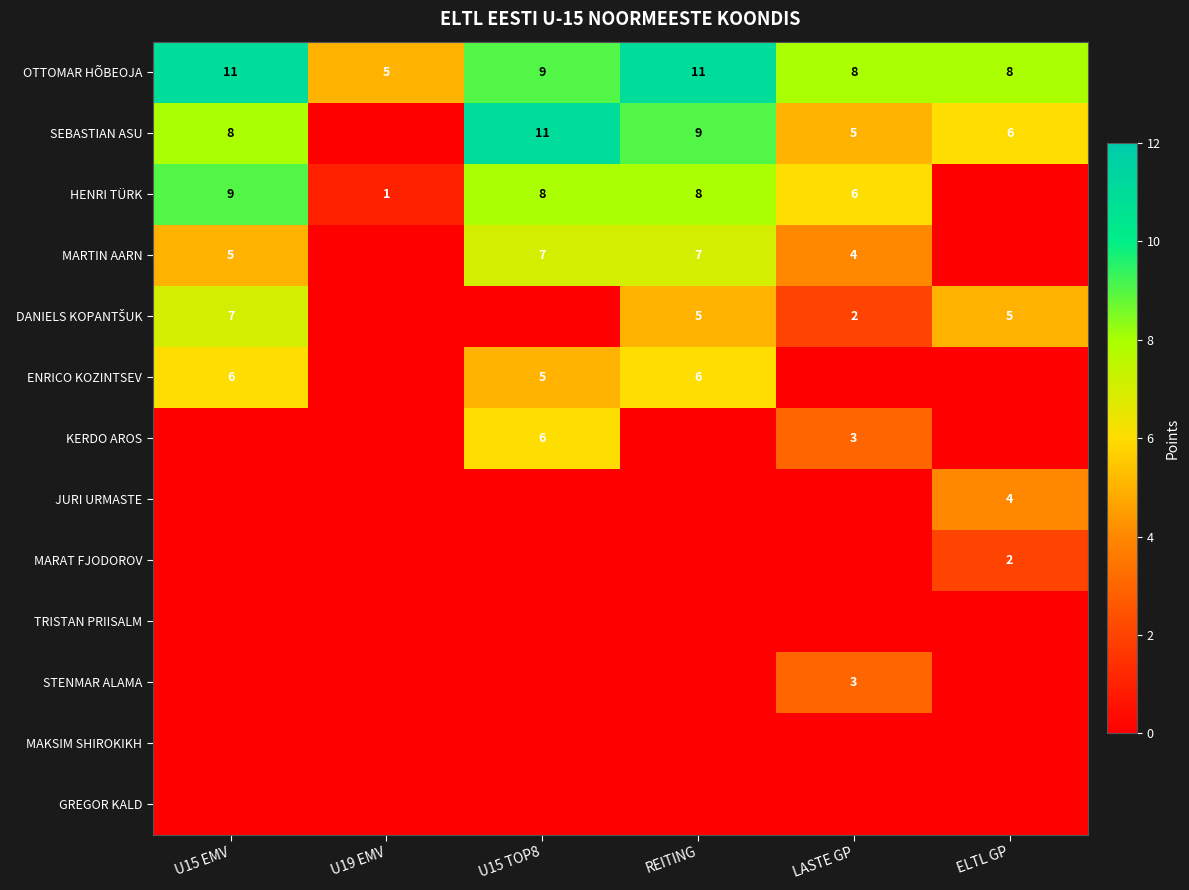

True or false: SEBASTIAN ASU has a value of 12 at REITING.

False